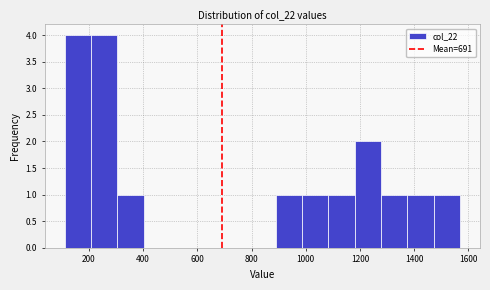

What is the height of the bar covering 1280 to 1380 on the x-axis? Neither the bar edges nor the heights are printed on the chart, so give them approximately, as read against the axes.

1